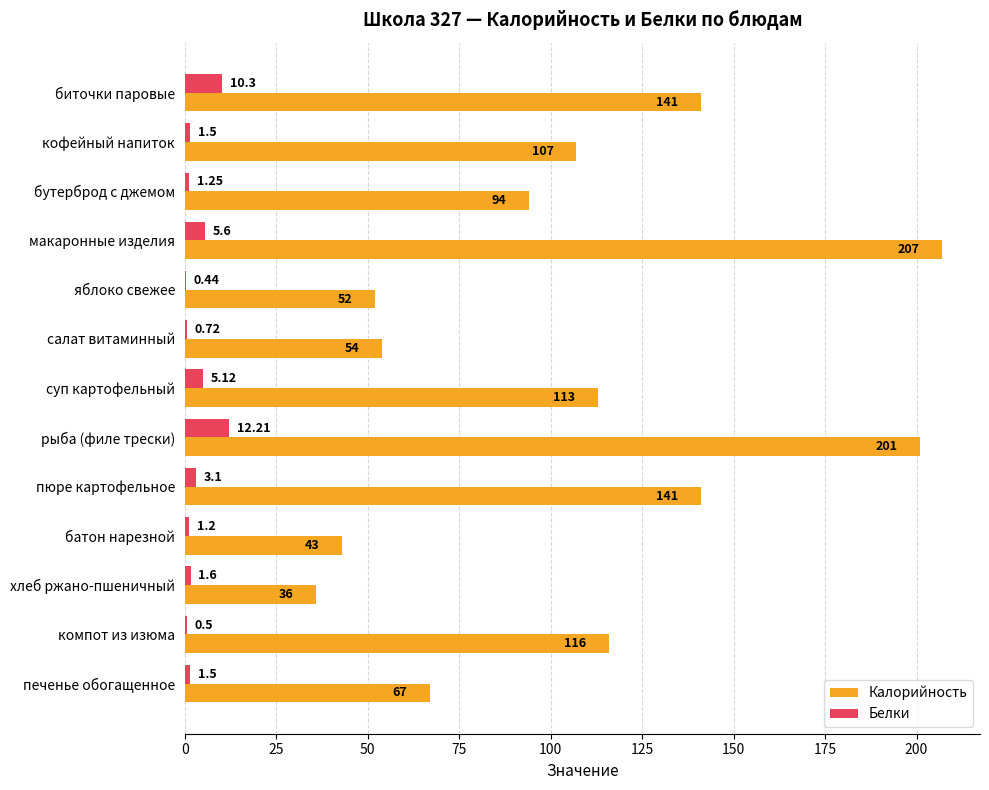

What is the sum of the Калорийность values at макаронные изделия and биточки паровые?

348.0